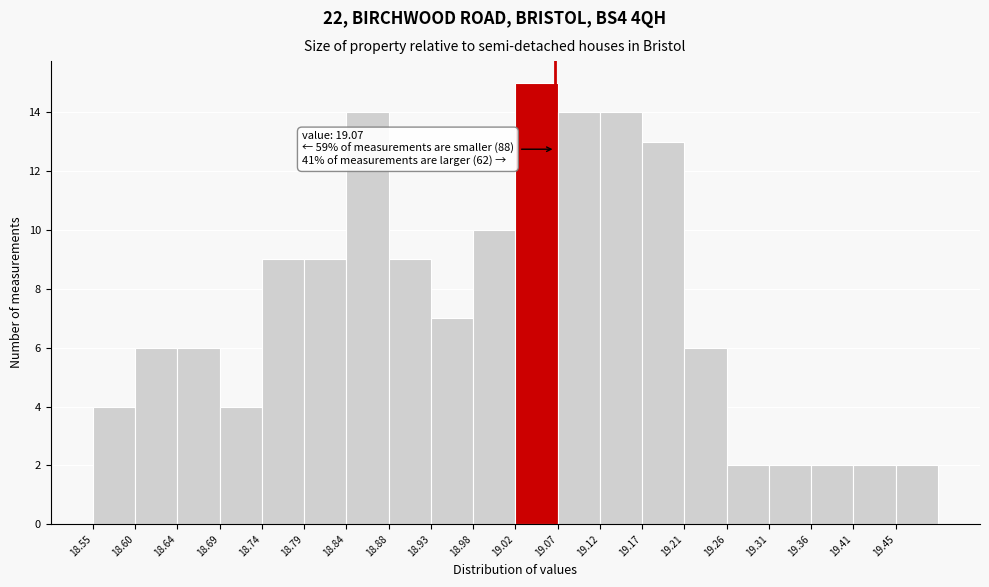

Over which range of the x-axis is the bar tallest?

19.025 to 19.075